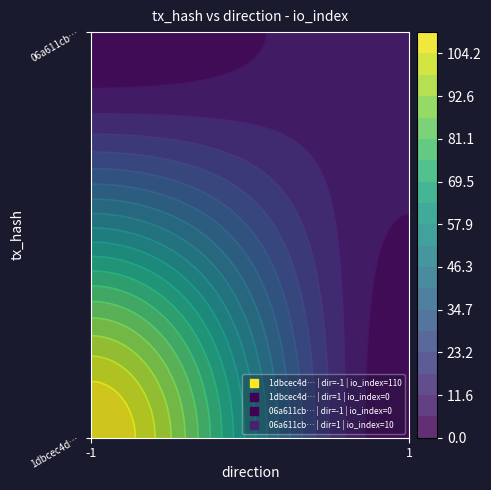

Which series has the largest total across all categories?

1dbcec4d043cf63a28eec309899890f176706f7